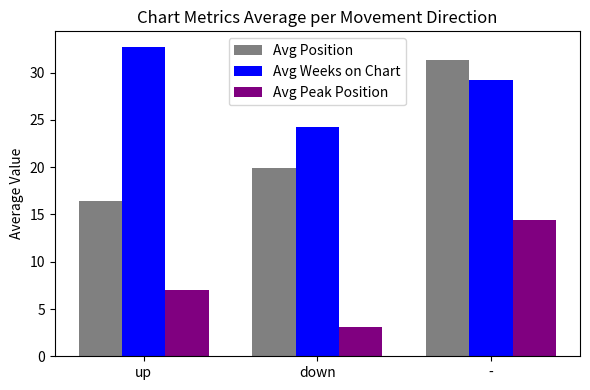

Which category has the highest value in the Avg Weeks on Chart series?

up